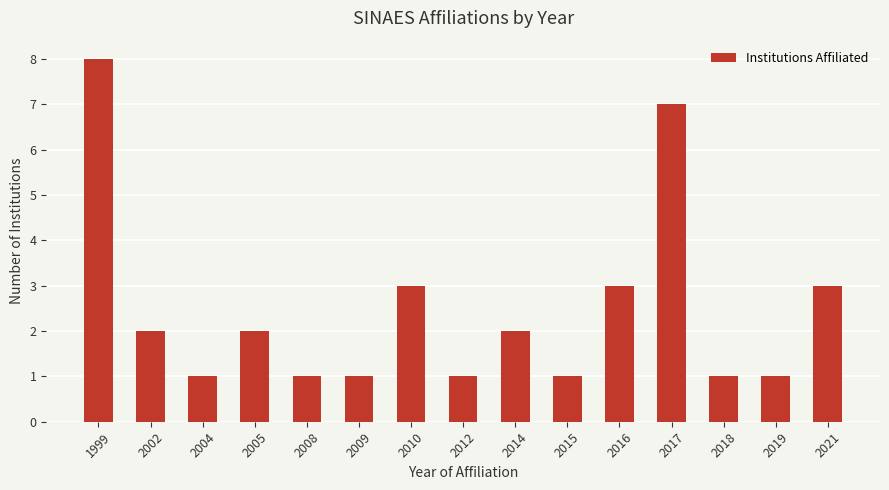

What is the ratio of the value at 2014 to the value at 2008?

2.0